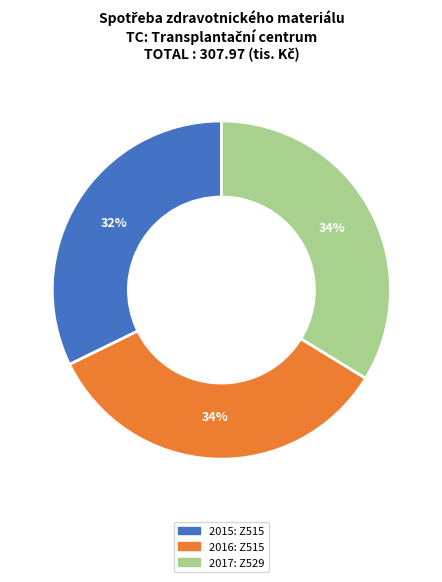

Do 2016: Z515 and 2015: Z515 together represent more than half of the pie?

Yes